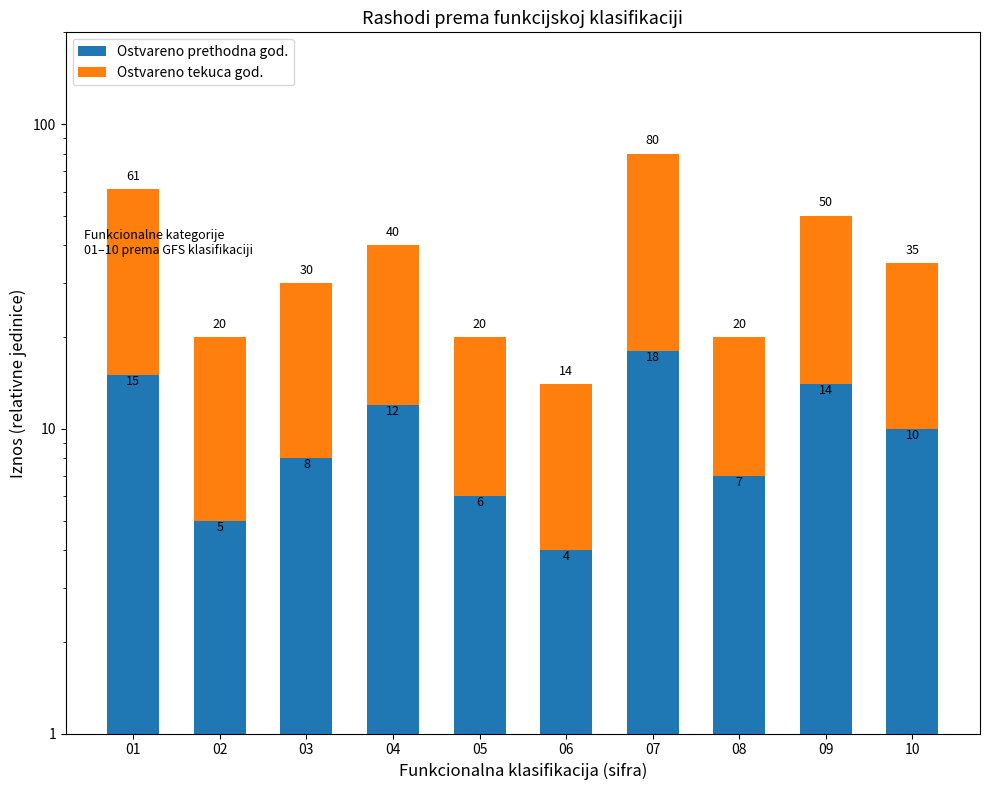

The Ostvareno tekuca god. series shows 22 at 03. True or false?

True